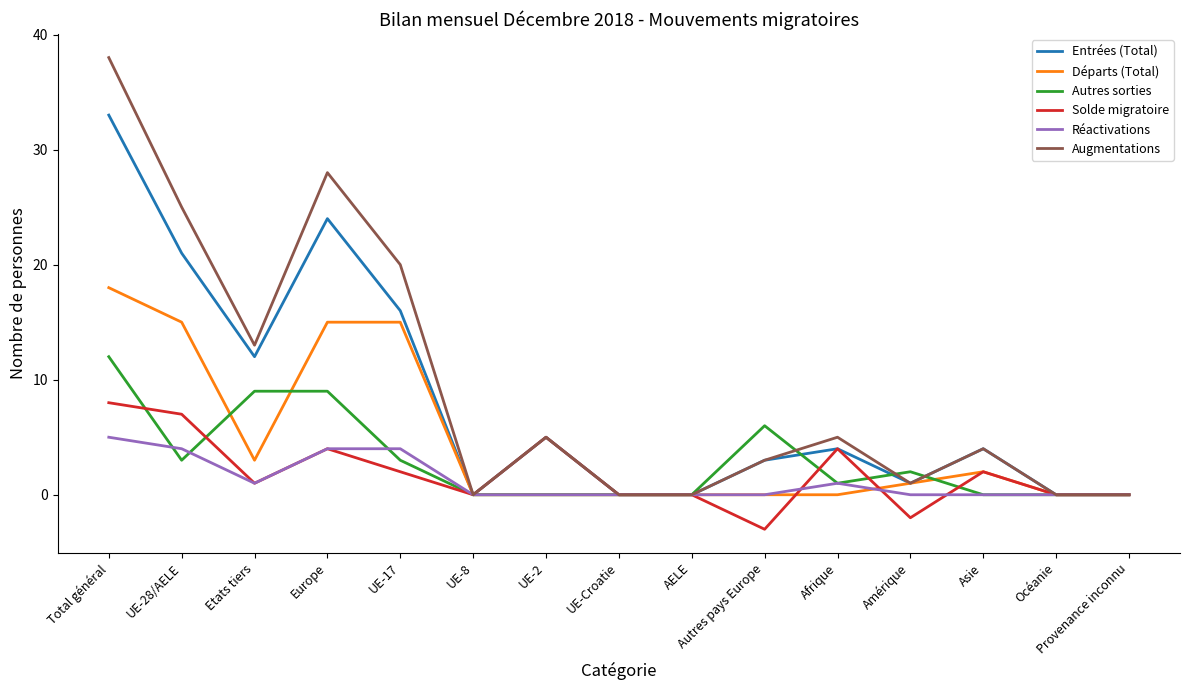

What position from the left is Océanie?

14